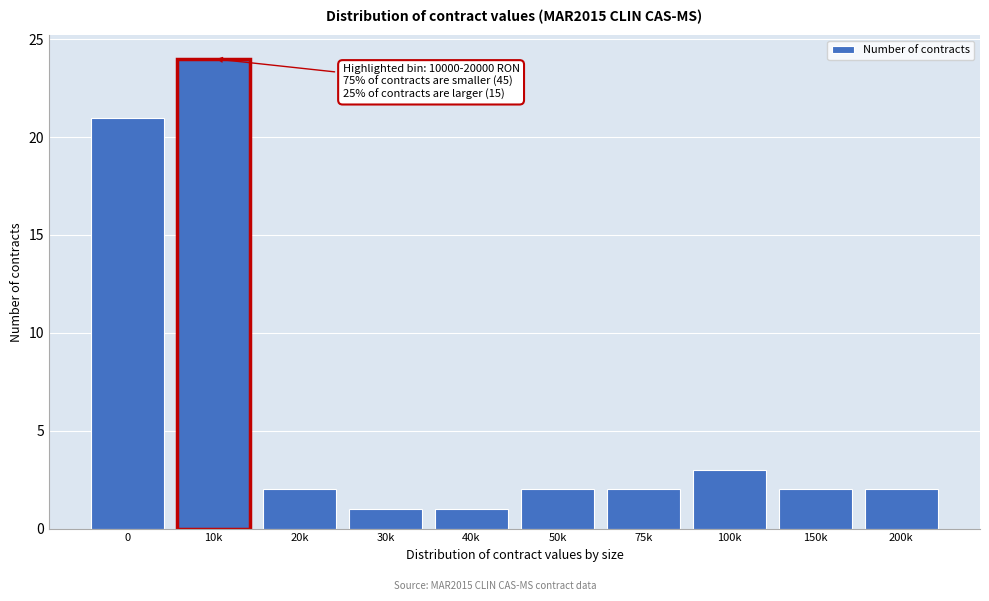

Reading right to left, list all the values displayed in this chart.

2	2	3	2	2	1	1	2	24	21